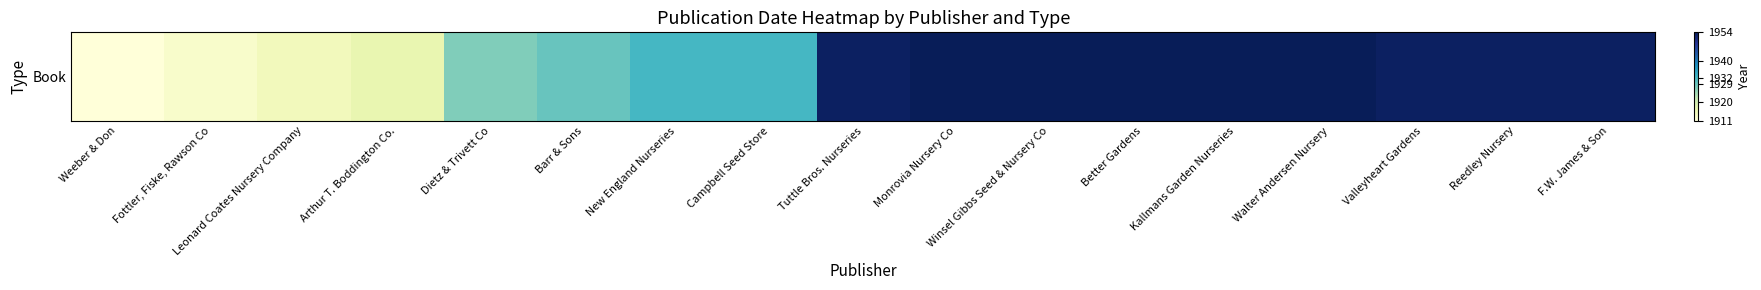

Rank the categories by value from highest to lowest.

Monrovia Nursery Co, Winsel Gibbs Seed & Nursery Co, Better Gardens, Kallmans Garden Nurseries, Walter Andersen Nursery, Tuttle Bros. Nurseries, Valleyheart Gardens, Reedley Nursery, F.W. James & Son, New England Nurseries, Campbell Seed Store, Barr & Sons, Dietz & Trivett Co, Arthur T. Boddington Co., Leonard Coates Nursery Company, Fottler, Fiske, Rawson Co, Weeber & Don